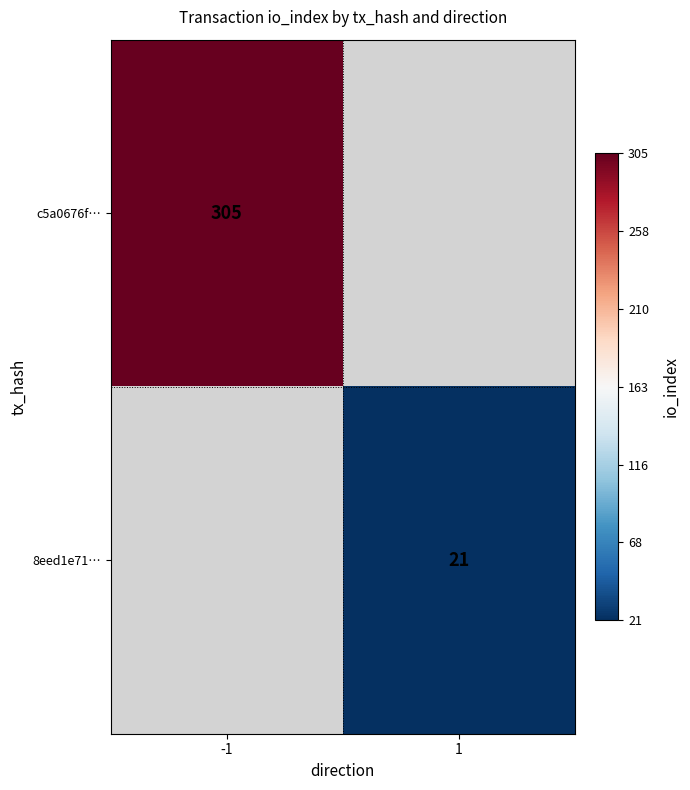

Is it true that 8eed1e71… equals 35 at 1?

False